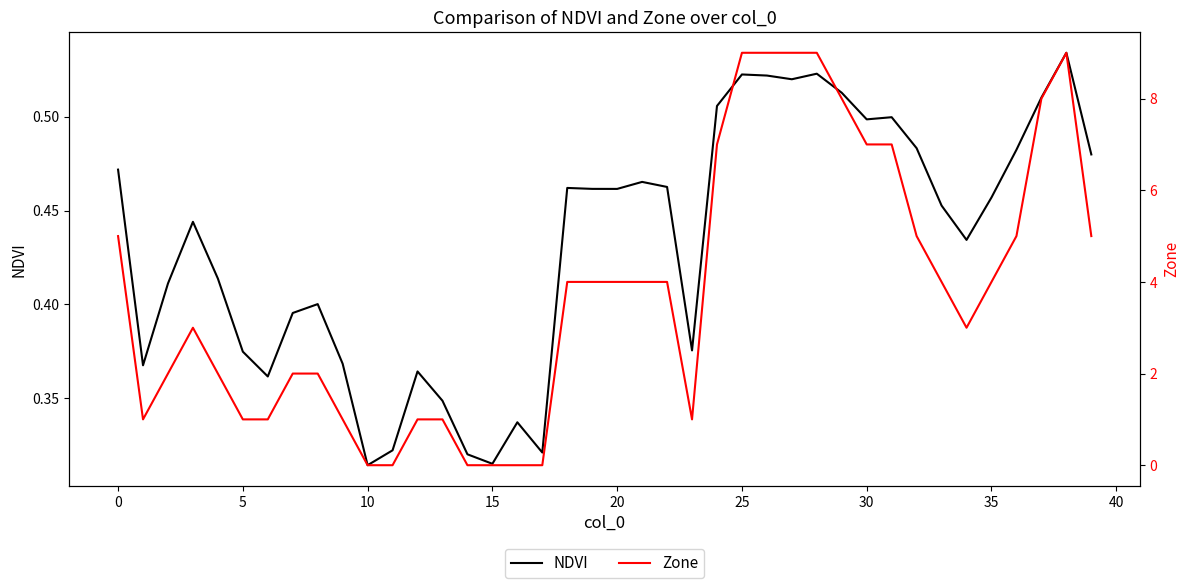

Count the Zone values in the range 1 to 7.

27